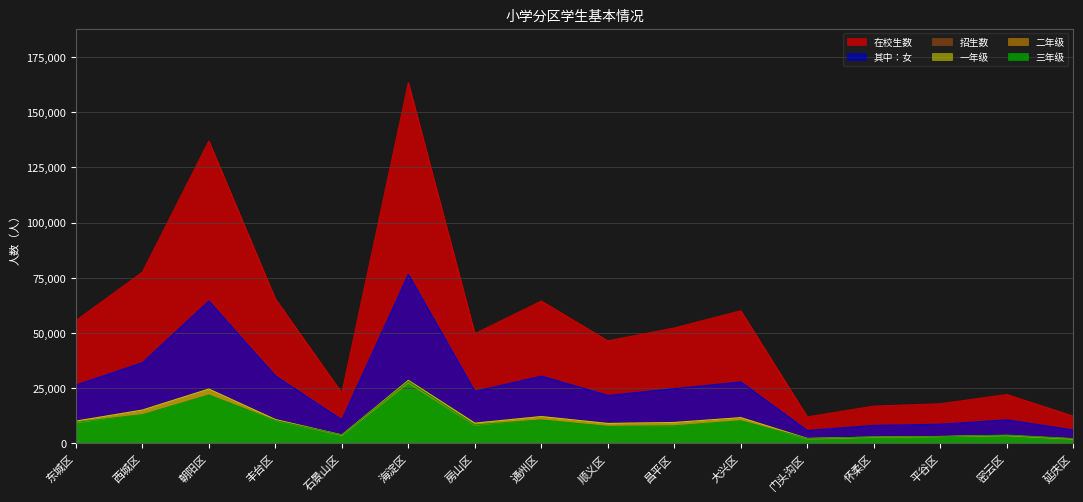

How many interior local peaks does the 在校生数 series have?

5